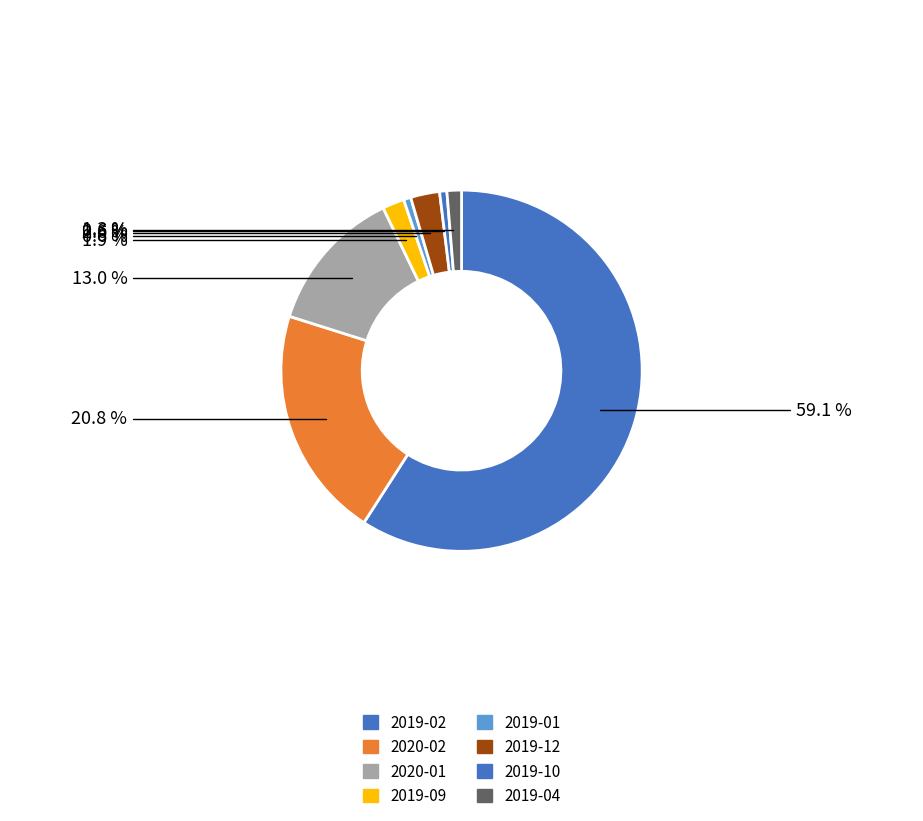

How many slices are in this pie chart?

8